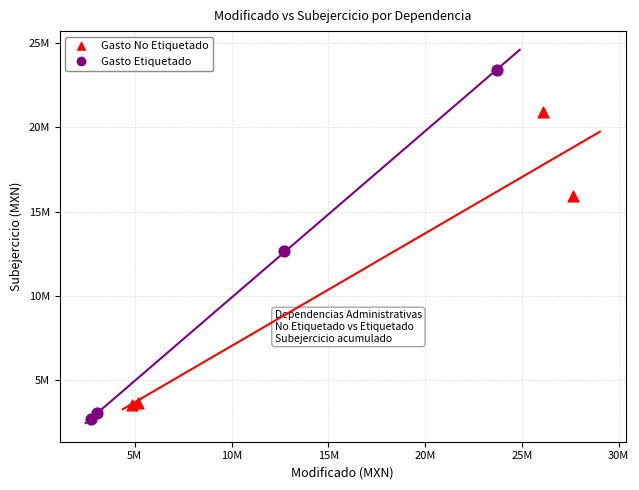

Which series has the widest spread of Y values?

Gasto Etiquetado